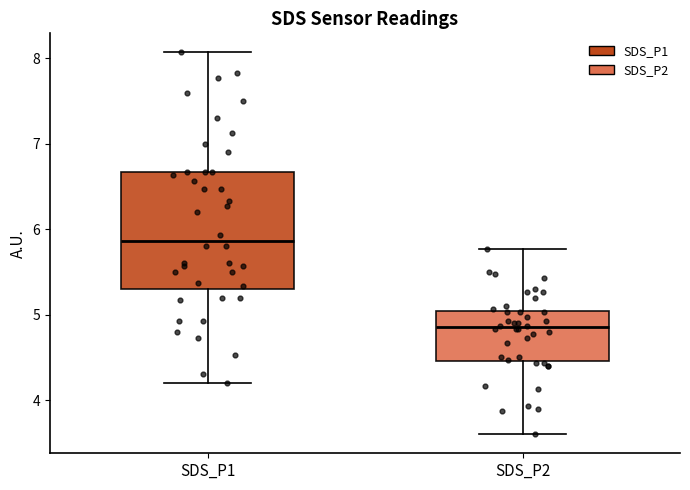

Where is the upper edge of the box for SDS_P1 on the y-axis? The values are not printed on the chart, so give them approximately, as read against the axis.

6.7